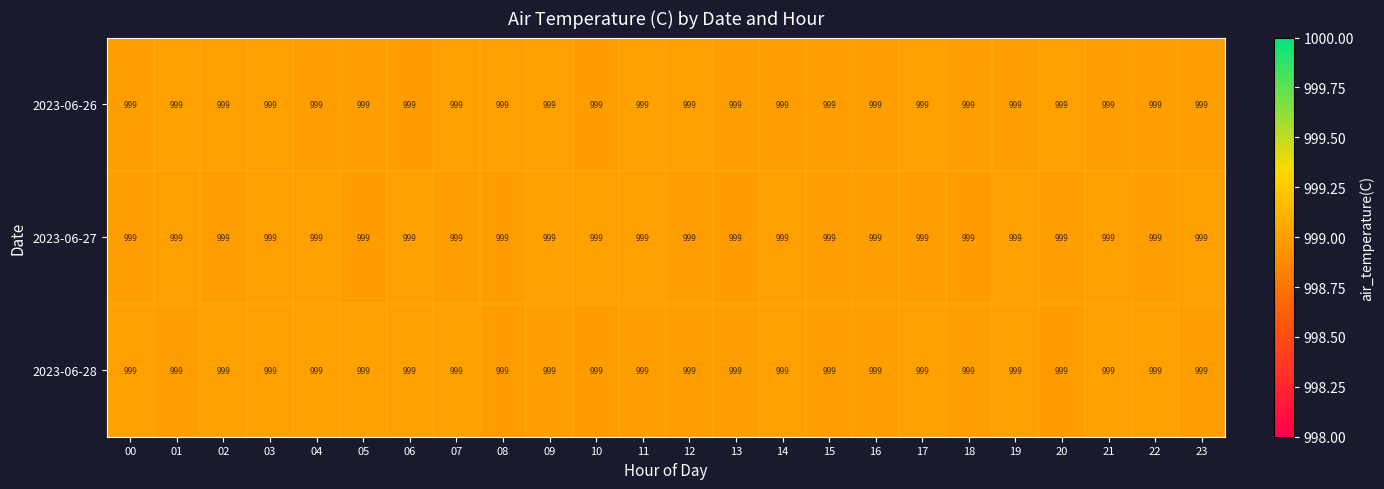

What is the approximate value of 2023-06-26 at 11?

999.0